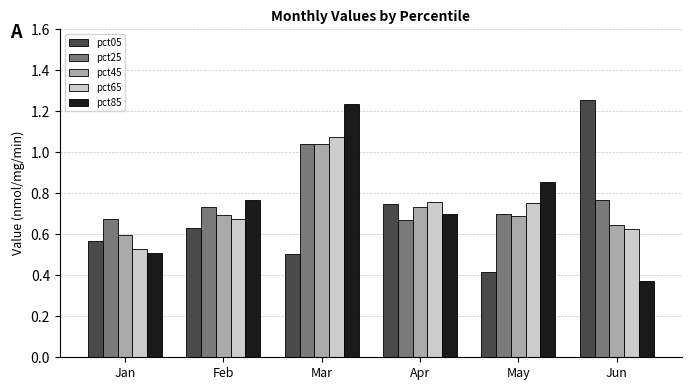

Rank the categories by pct85 value from highest to lowest.

Mar, May, Feb, Apr, Jan, Jun